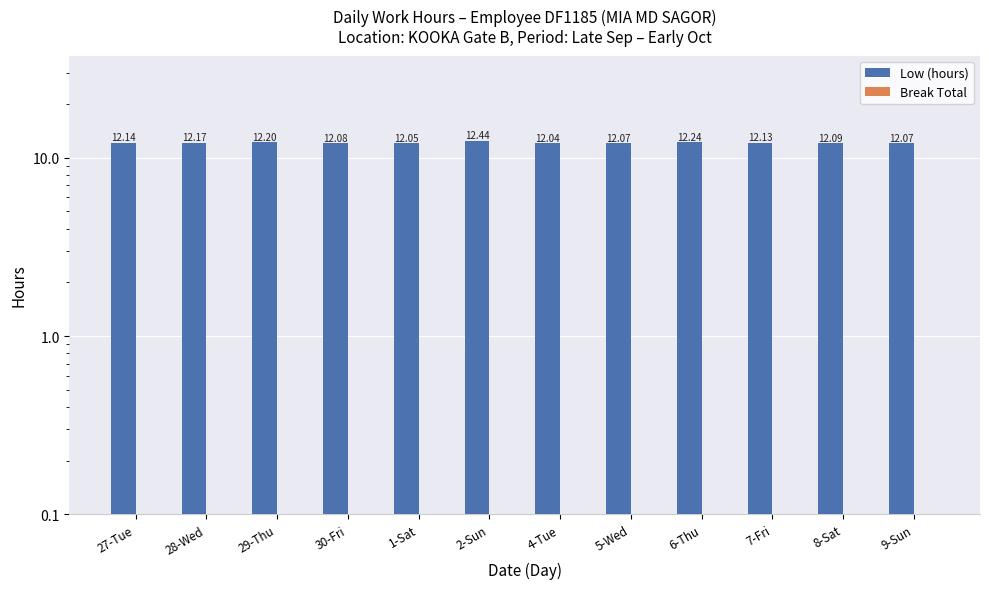

Reading right to left, extract all data points from this chart.

Low (hours): 9-Sun=12.1	8-Sat=12.1	7-Fri=12.1	6-Thu=12.2	5-Wed=12.1	4-Tue=12.0	2-Sun=12.4	1-Sat=12.1	30-Fri=12.1	29-Thu=12.2	28-Wed=12.2	27-Tue=12.1
Break Total: 9-Sun=0.0	8-Sat=0.0	7-Fri=0.0	6-Thu=0.0	5-Wed=0.0	4-Tue=0.0	2-Sun=0.0	1-Sat=0.0	30-Fri=0.0	29-Thu=0.0	28-Wed=0.0	27-Tue=0.0